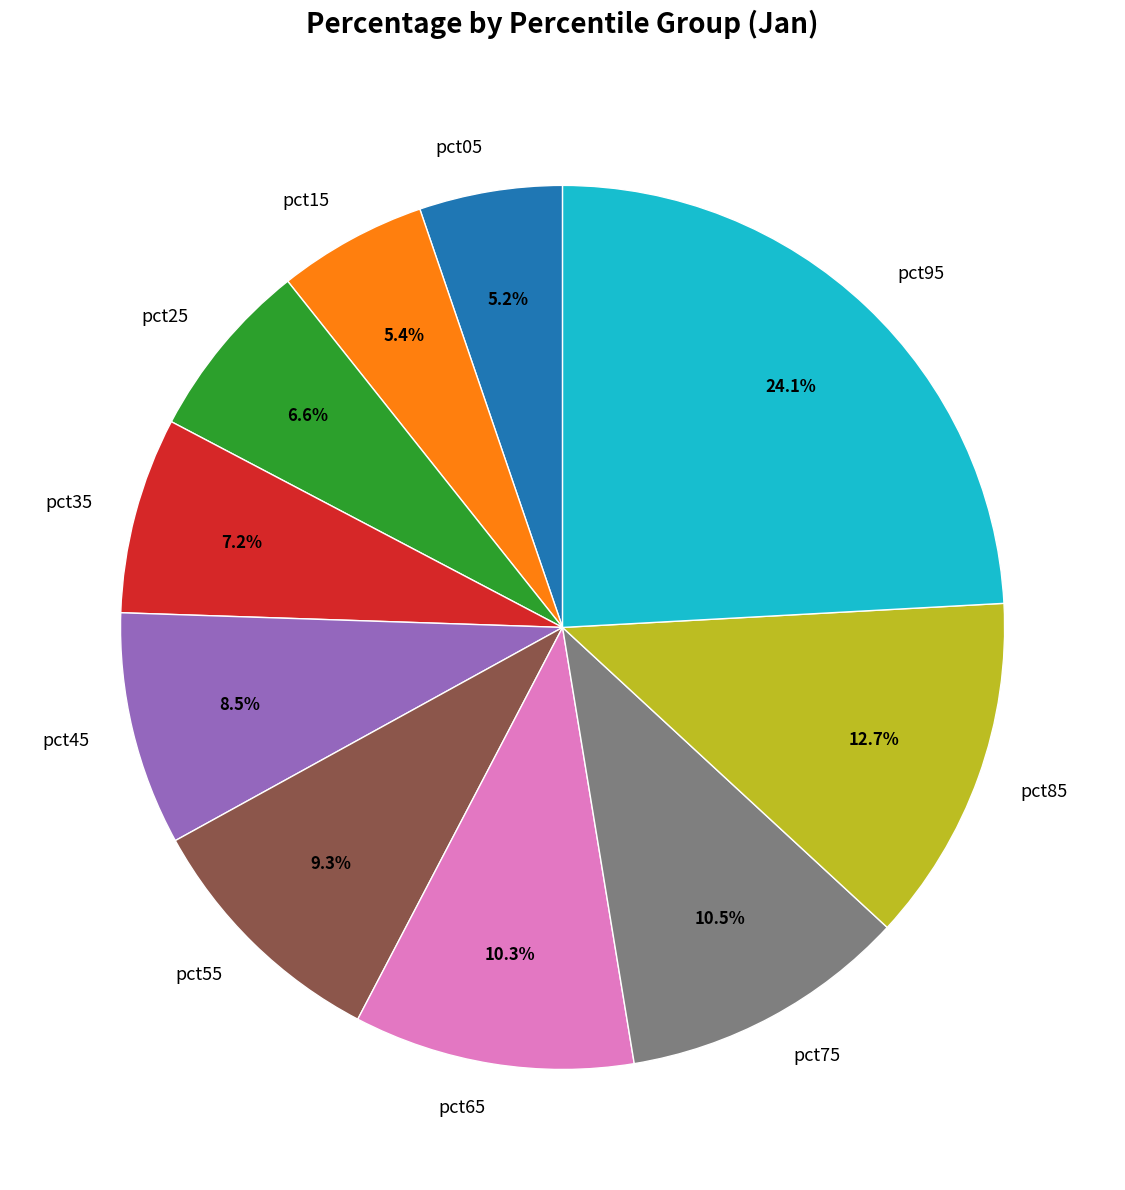

Does pct15 account for over 50% of the chart?

No